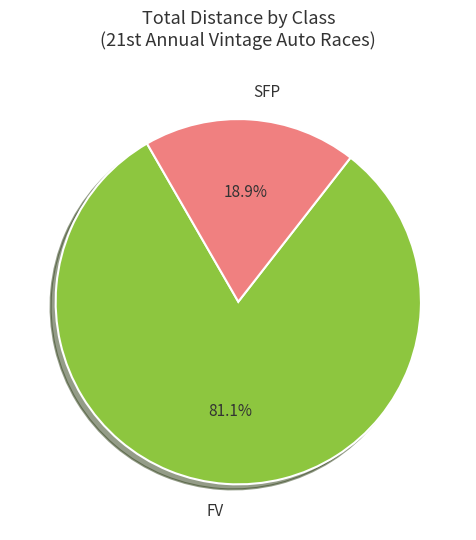

Which slice is the smallest?

SFP